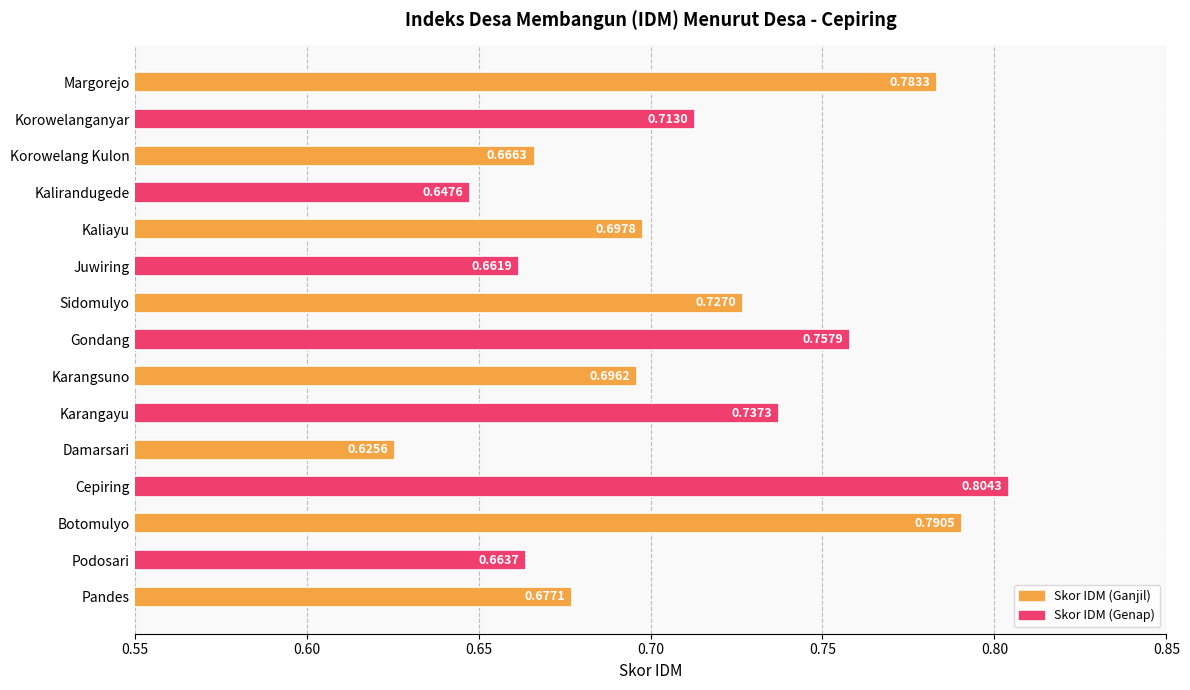

Between Pandes and Cepiring, which is larger?

Cepiring